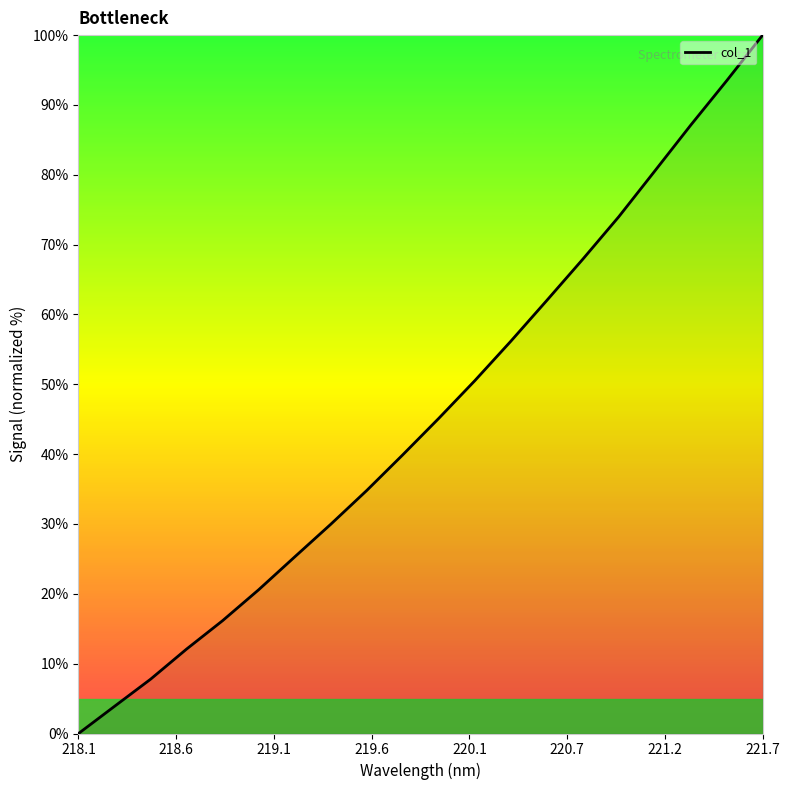

What is the average value?

45.4